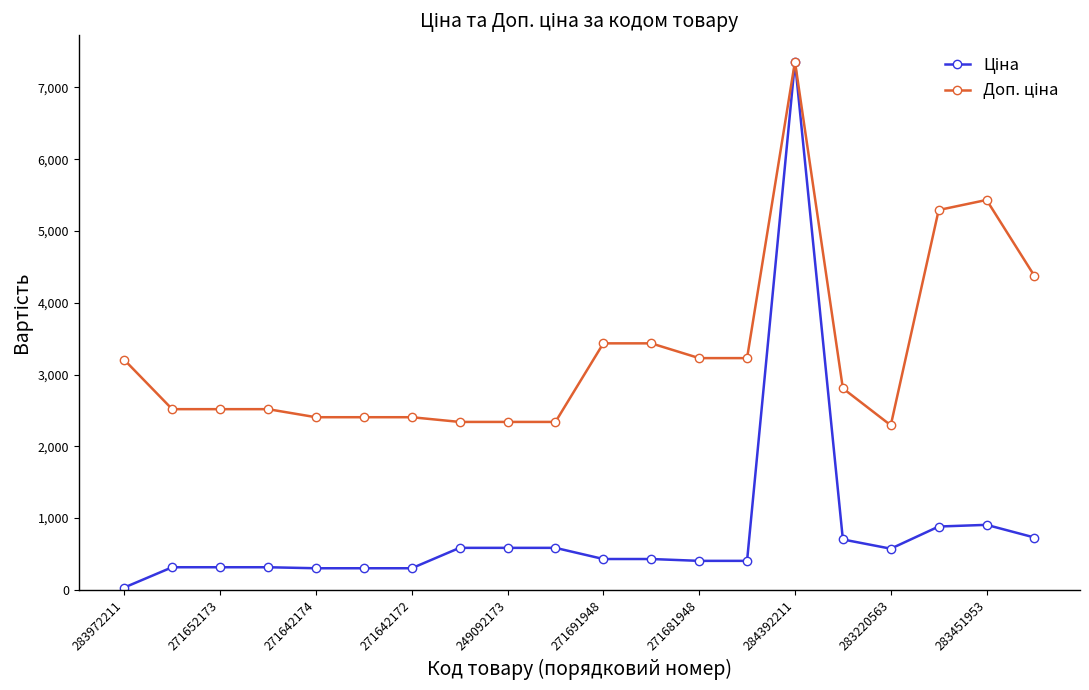

At which category is the sum across all series the highest?

284392211